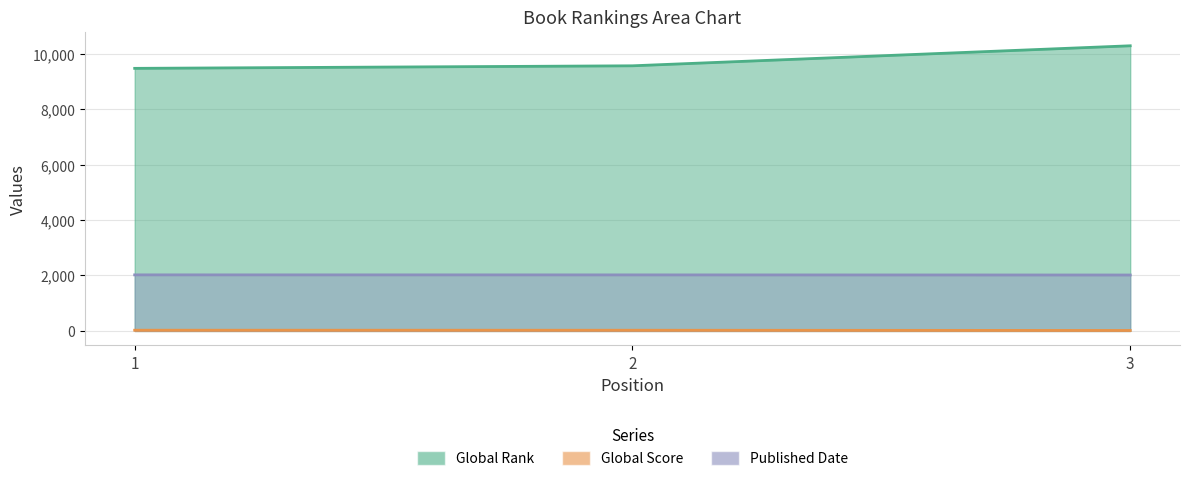

List the series in order of their peak value, lowest first.

Global Score, Published Date, Global Rank